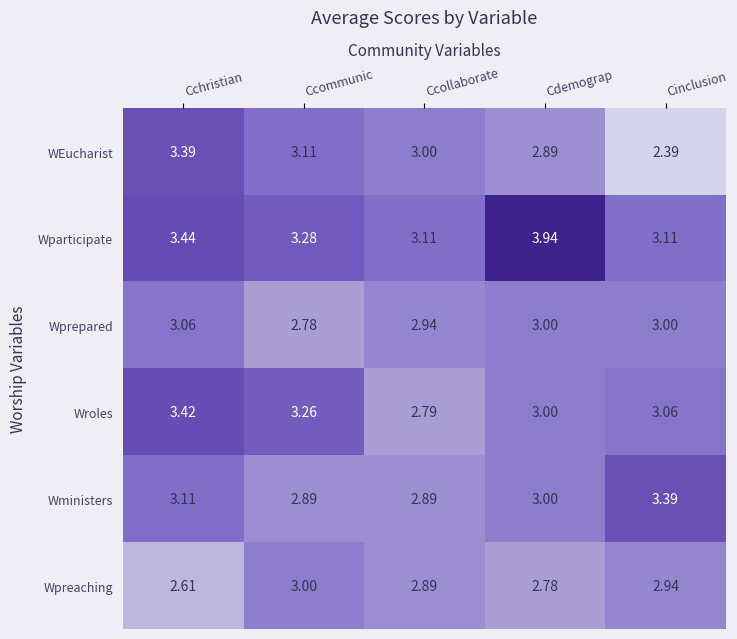

Which series has the largest total across all categories?

Wparticipate